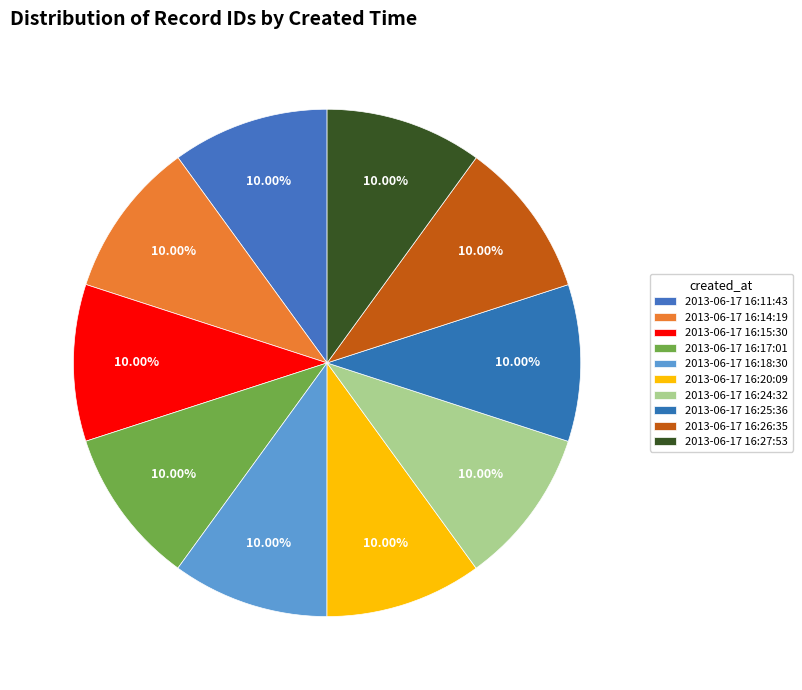

To the nearest percent, what is the average slice percentage?

10%